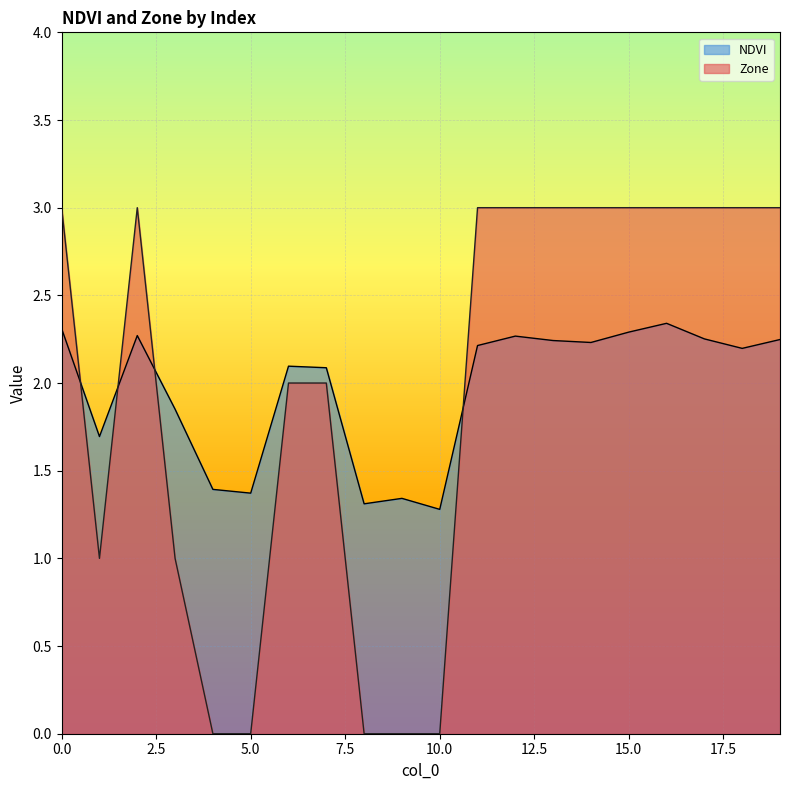

After their last crossing, which series has the higher values: NDVI or Zone?

Zone